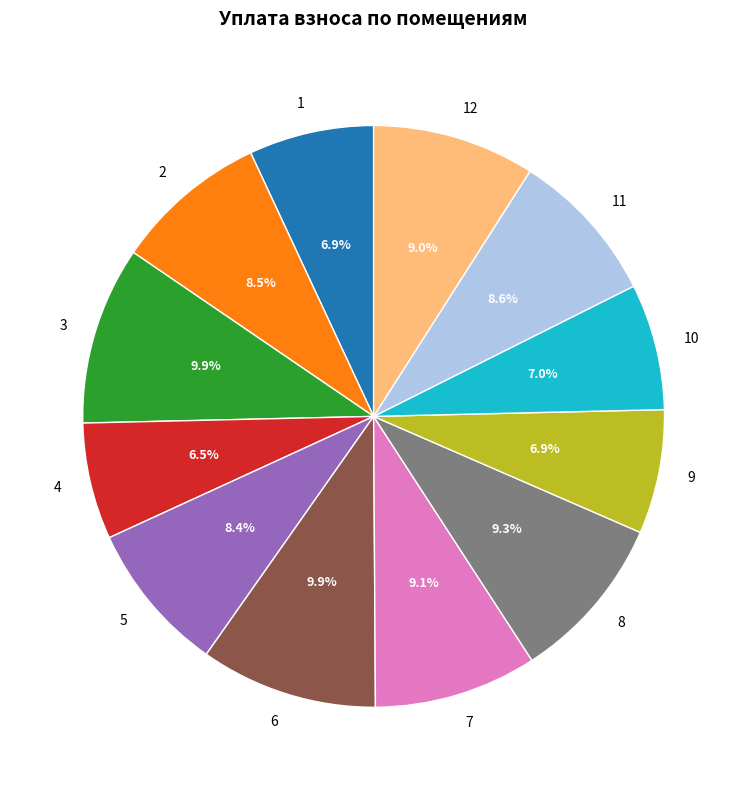

To the nearest percent, what percentage of the pie is 7?

9%